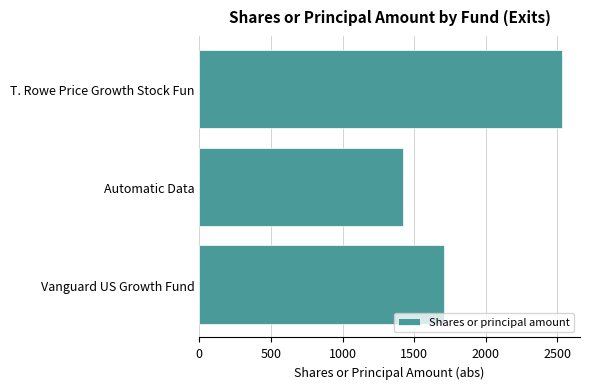

Reading top to bottom, extract all data points from this chart.

2532	1421	1712